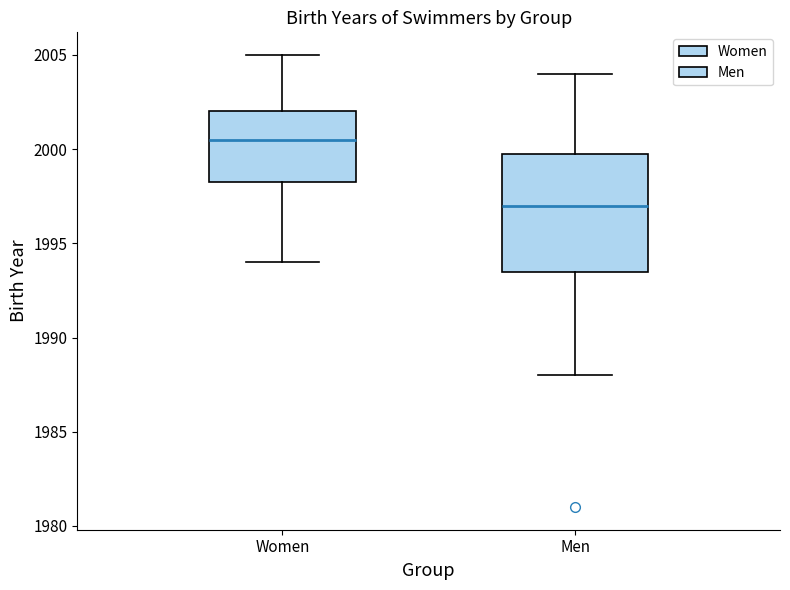

Comparing the boxes themselves (not the whiskers), which one is the tallest?

Men